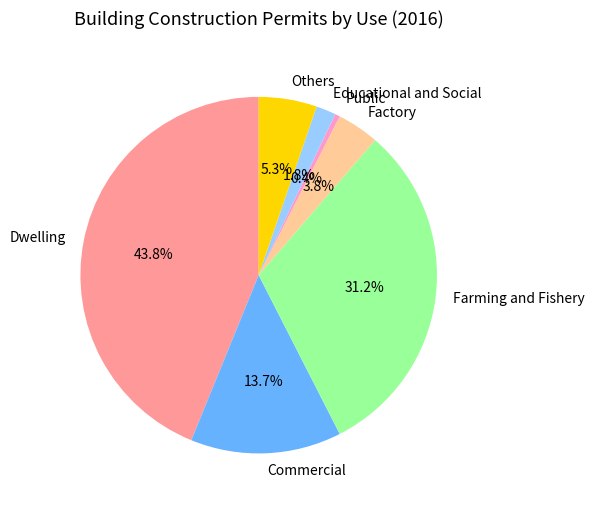

Is there a majority slice in this chart?

No